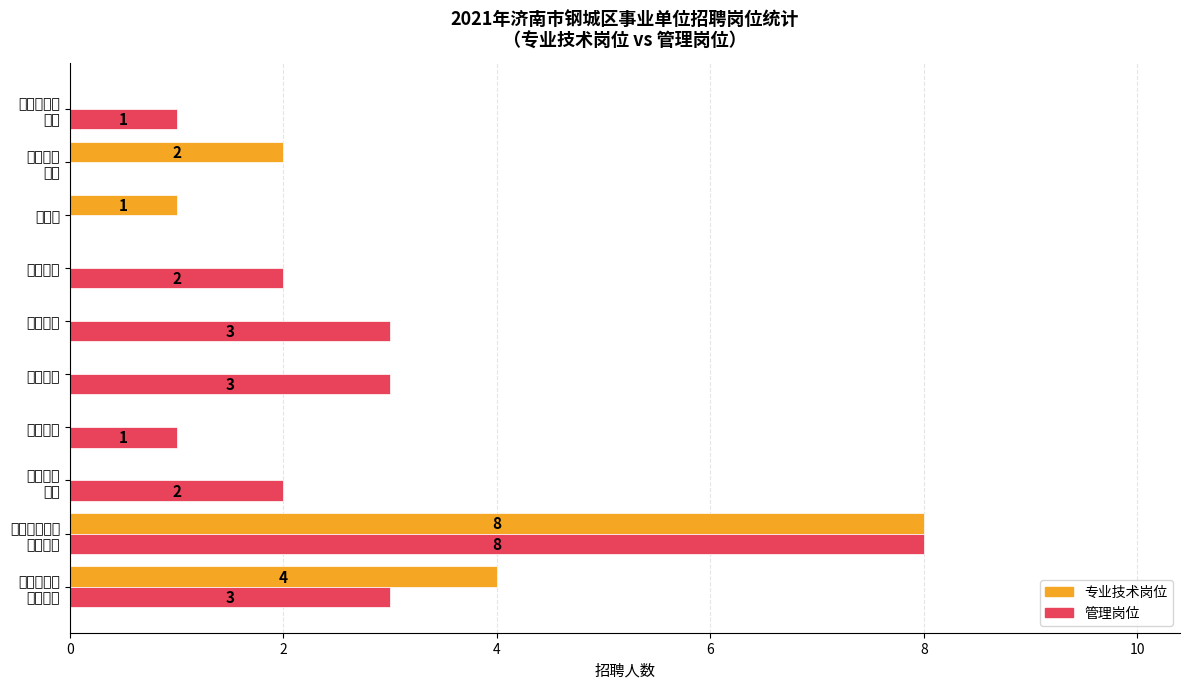

How many categories are shown in the chart?

10